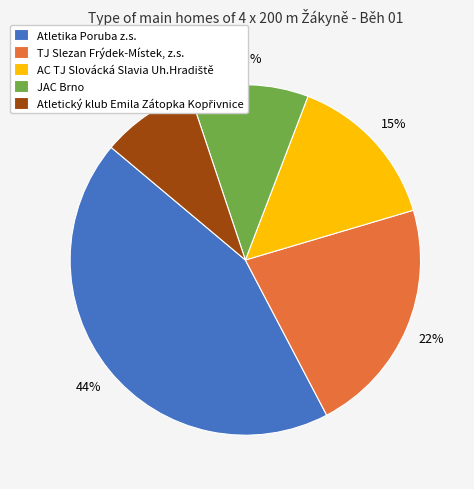

Is it true that TJ Slezan Frýdek-Místek, z.s. is 30% of the pie?

False